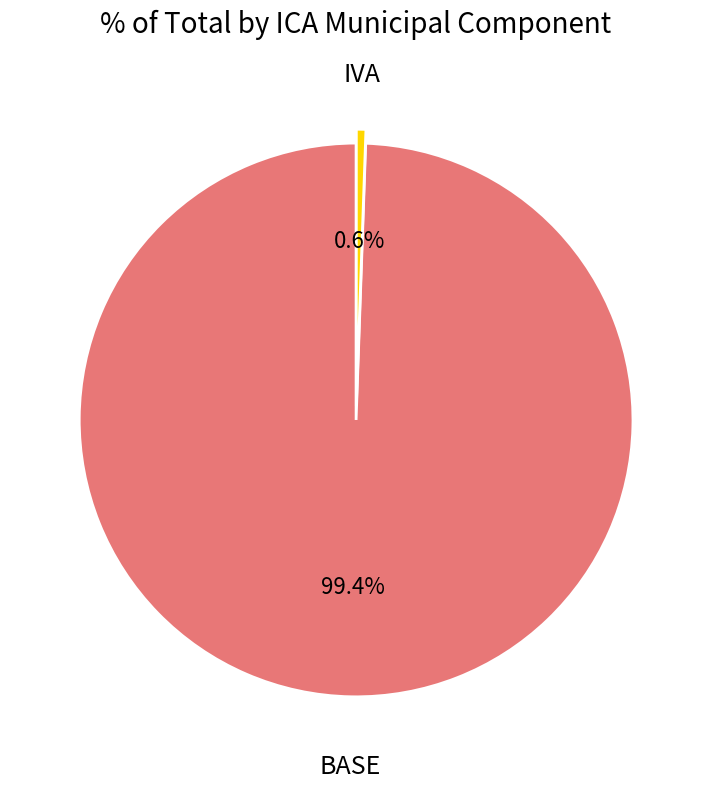

Is there a majority slice in this chart?

Yes